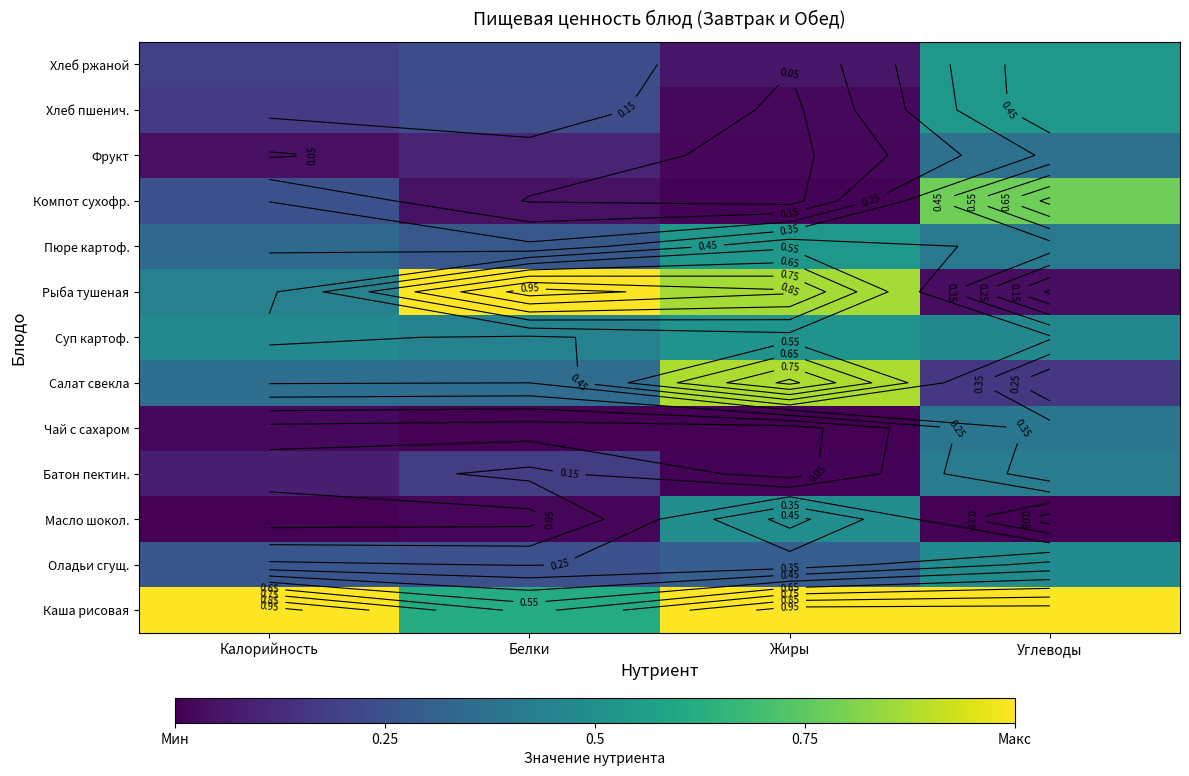

Count the number of data series in this chart.

13